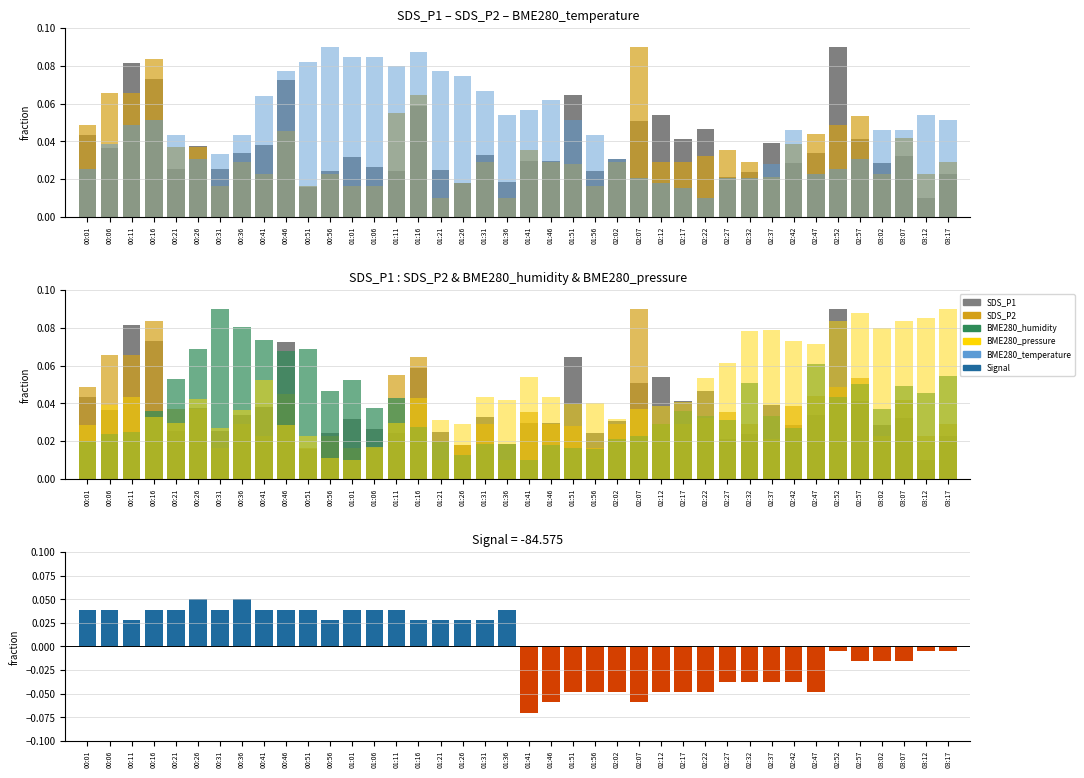

What is the difference between the second highest and minimum values in the BME280_temperature series?

0.1